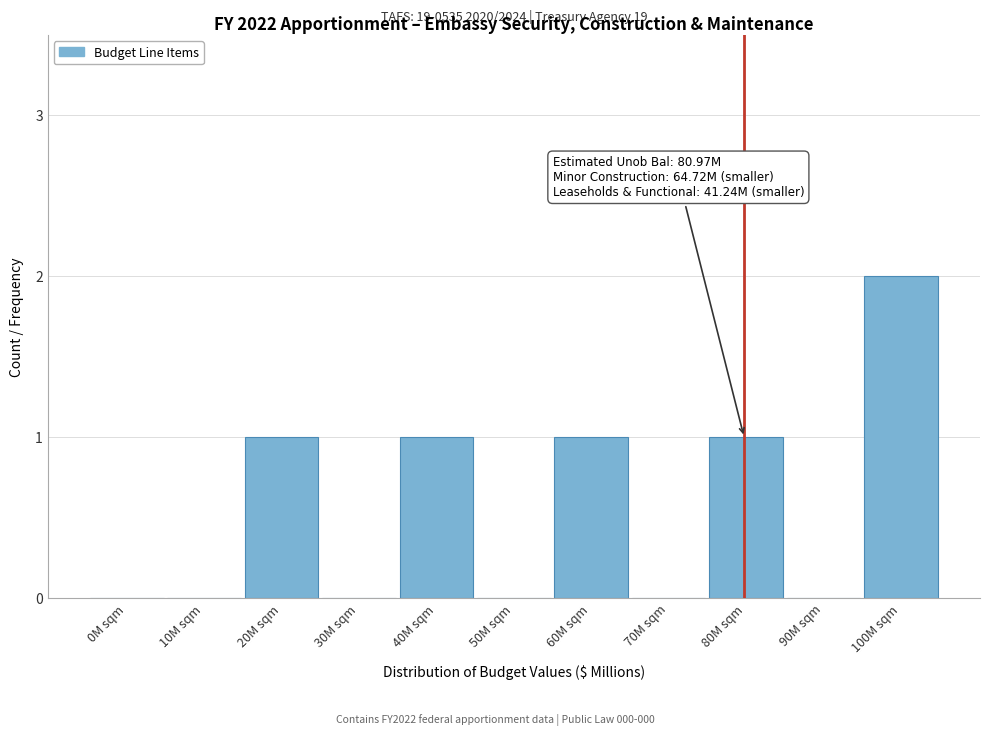

What is the sum of all values?

6